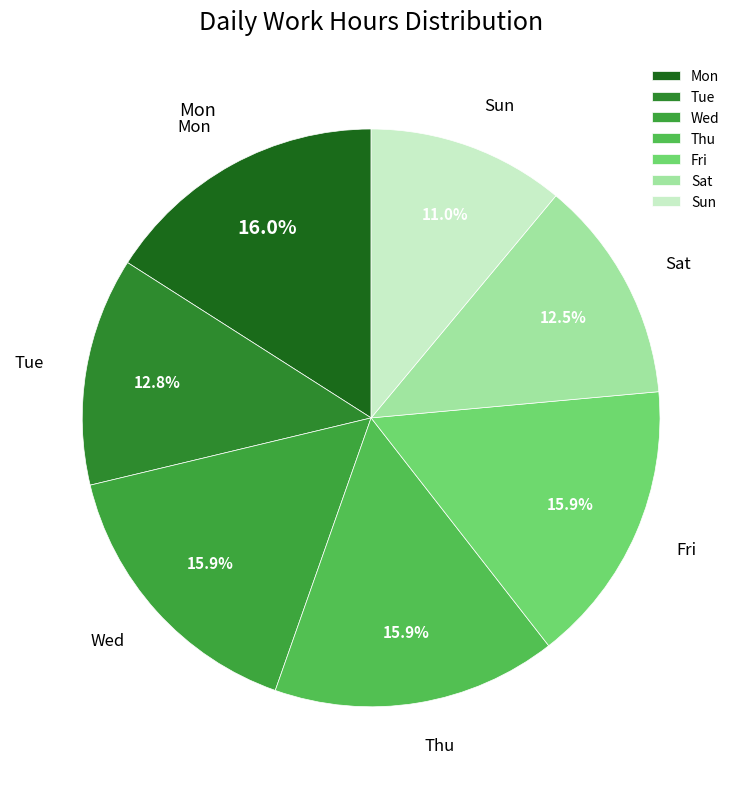

Which has a higher value, Tue or Wed?

Wed